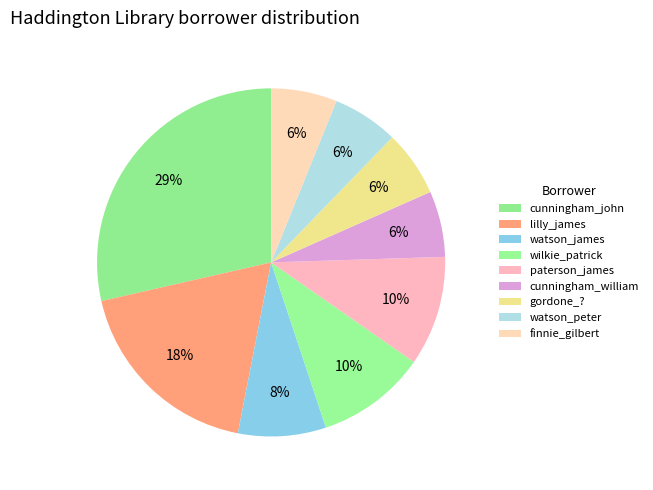

How many segments does this pie chart have?

9